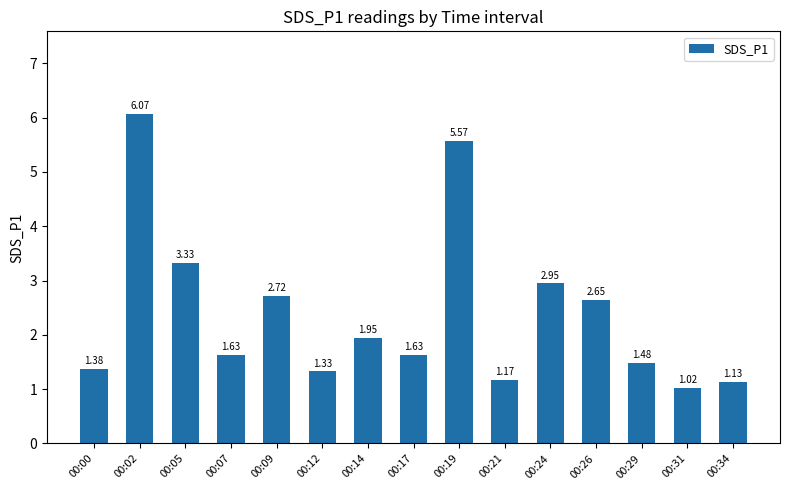

True or false: the data shows 9.9 at 00:19.

False